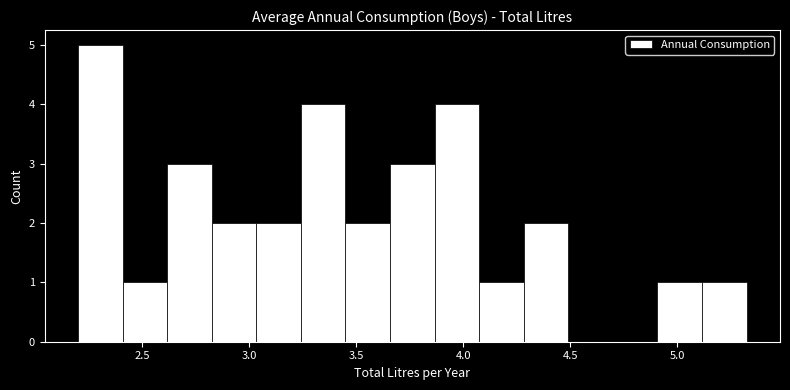

What is the height of the bar covering 3.85 to 4.05 on the x-axis? Neither the bar edges nor the heights are printed on the chart, so give them approximately, as read against the axes.

4